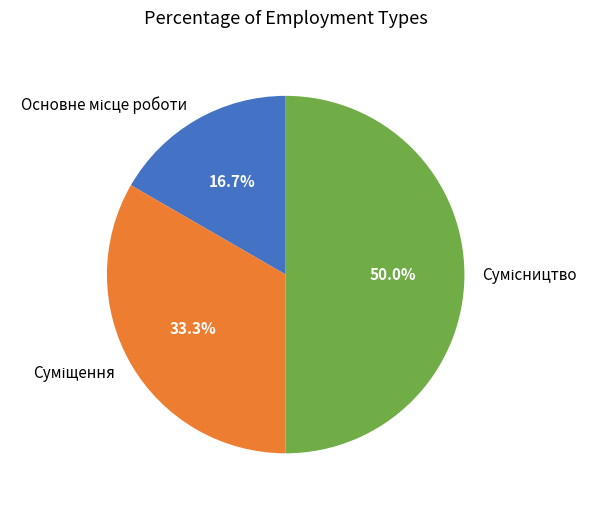

Count the number of slices in the pie.

3